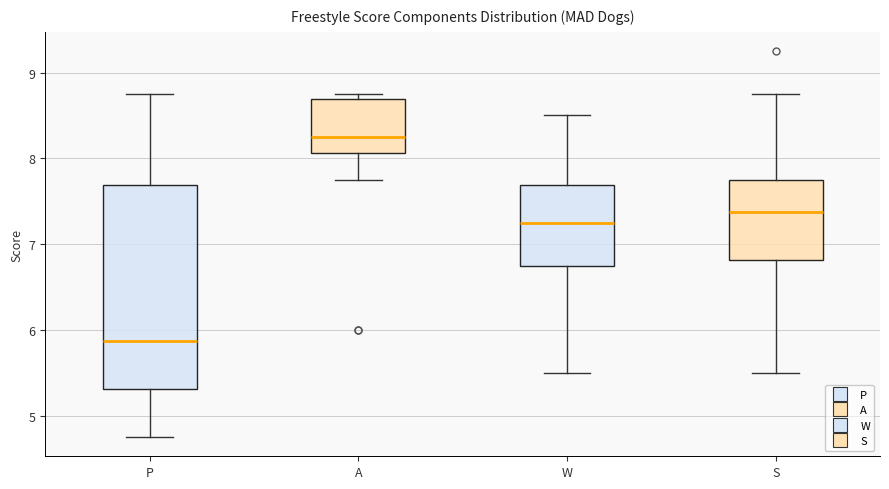

Reading left to right, read every box against the y-axis: the position of its median line, the range the box covers, and the ends of its whiskers. The values are not printed on the chart, so give them approximately, as read against the axis.

P: median 5.9, box 5.3 to 7.7, whiskers 4.8 to 8.8
A: median 8.3, box 8.1 to 8.7, whiskers 7.8 to 8.8
W: median 7.3, box 6.8 to 7.7, whiskers 5.5 to 8.5
S: median 7.4, box 6.8 to 7.8, whiskers 5.5 to 8.8